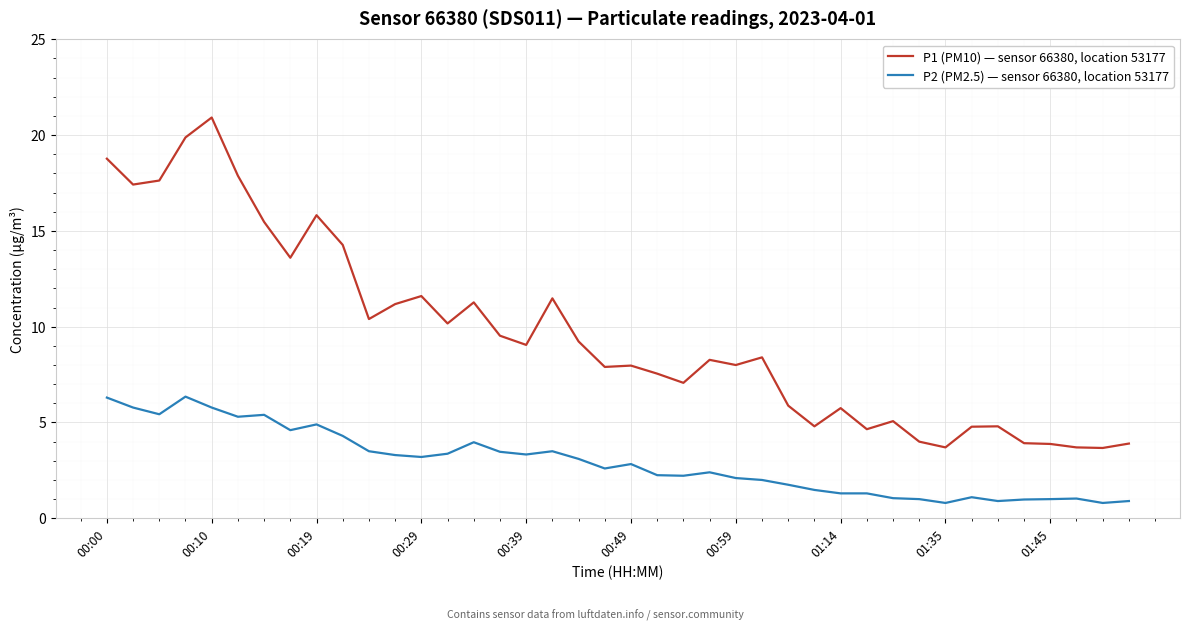

What is the difference between the second highest and minimum values in the P2 (PM2.5) — sensor 66380, location 53177 series?

5.5